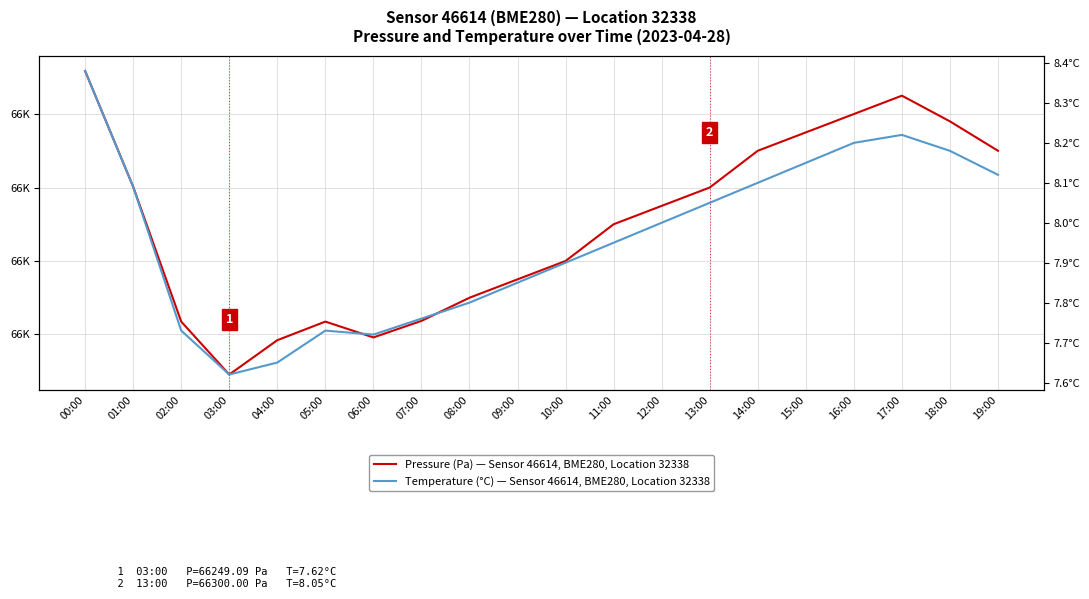

Which series has the largest total across all categories?

Pressure (Pa)